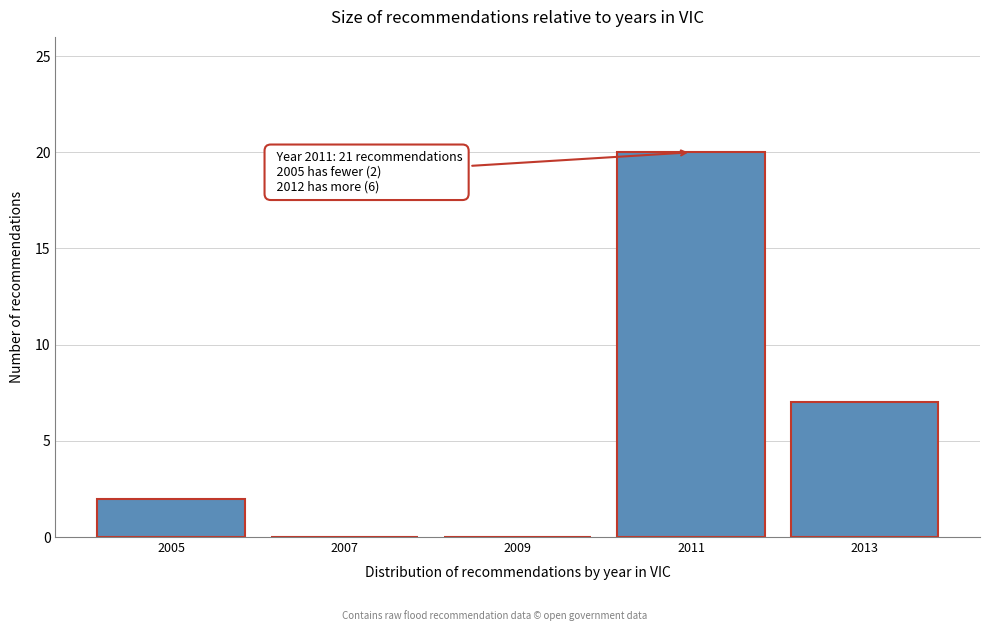

Reading left to right, what are all the values shown in this chart?

2005=2	2007=0	2009=0	2011=20	2013=7